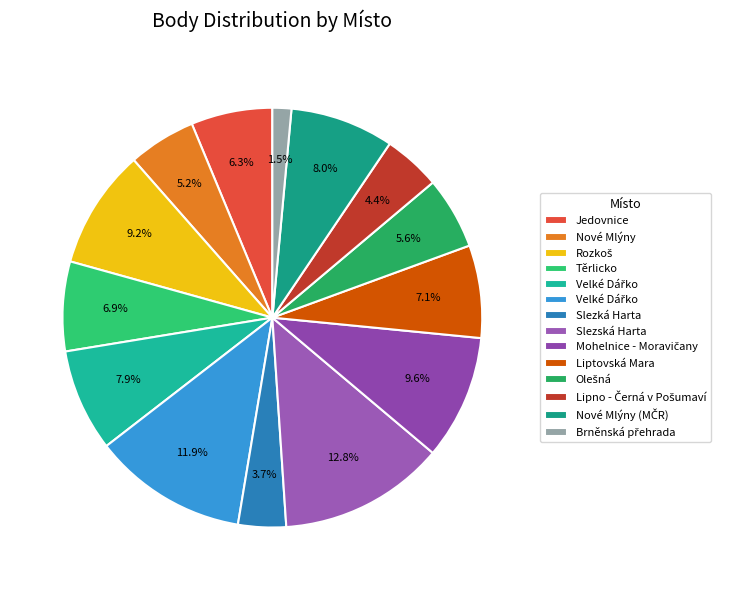

How many slices are in this pie chart?

14